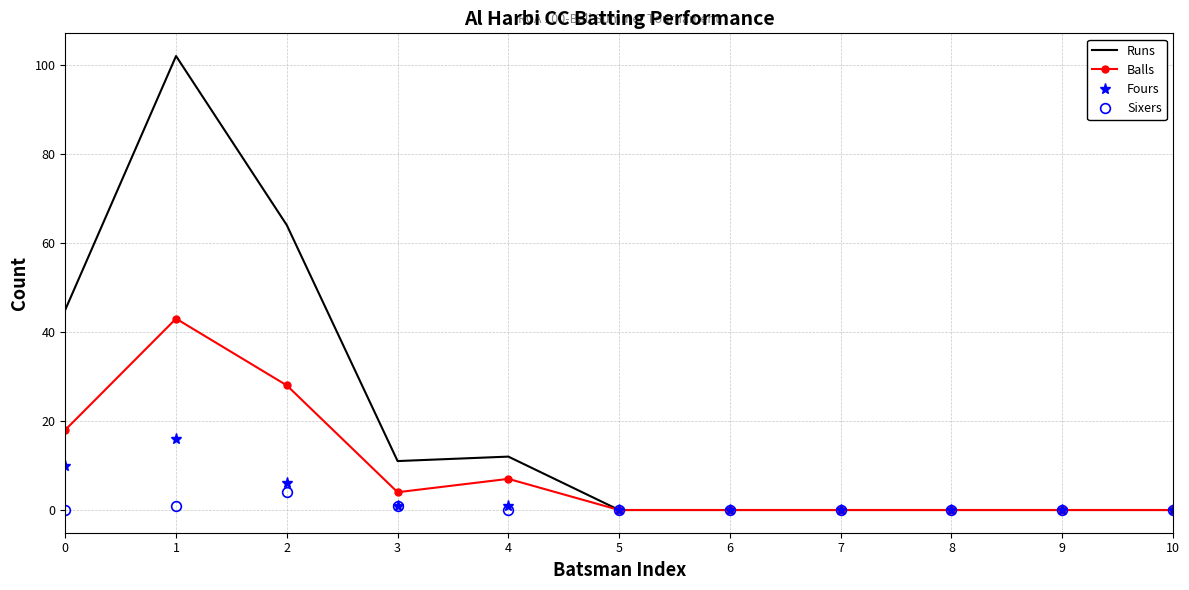

Reading left to right, list all the values displayed in this chart.

Runs: 0=45	1=102	2=64	3=11	4=12	5=0	6=0	7=0	8=0	9=0	10=0
Balls: 0=18	1=43	2=28	3=4	4=7	5=0	6=0	7=0	8=0	9=0	10=0
Fours: 0=10	1=16	2=6	3=1	4=1	5=0	6=0	7=0	8=0	9=0	10=0
Sixers: 0=0	1=1	2=4	3=1	4=0	5=0	6=0	7=0	8=0	9=0	10=0